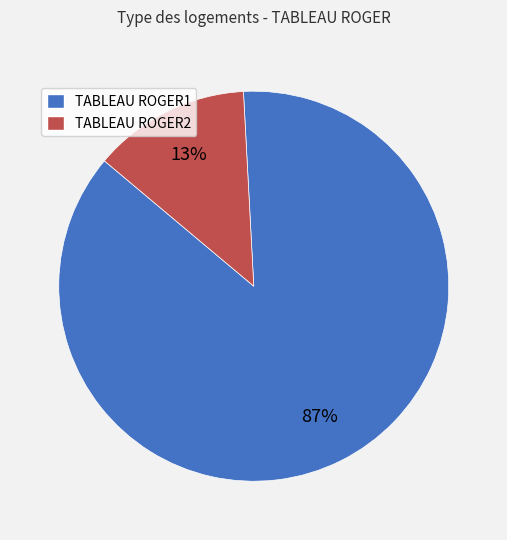

Which has a higher value, TABLEAU ROGER2 or TABLEAU ROGER1?

TABLEAU ROGER1